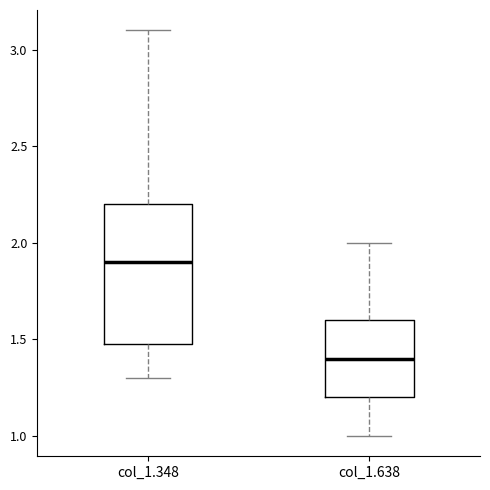

Which box's median line is the highest?

col_1.348